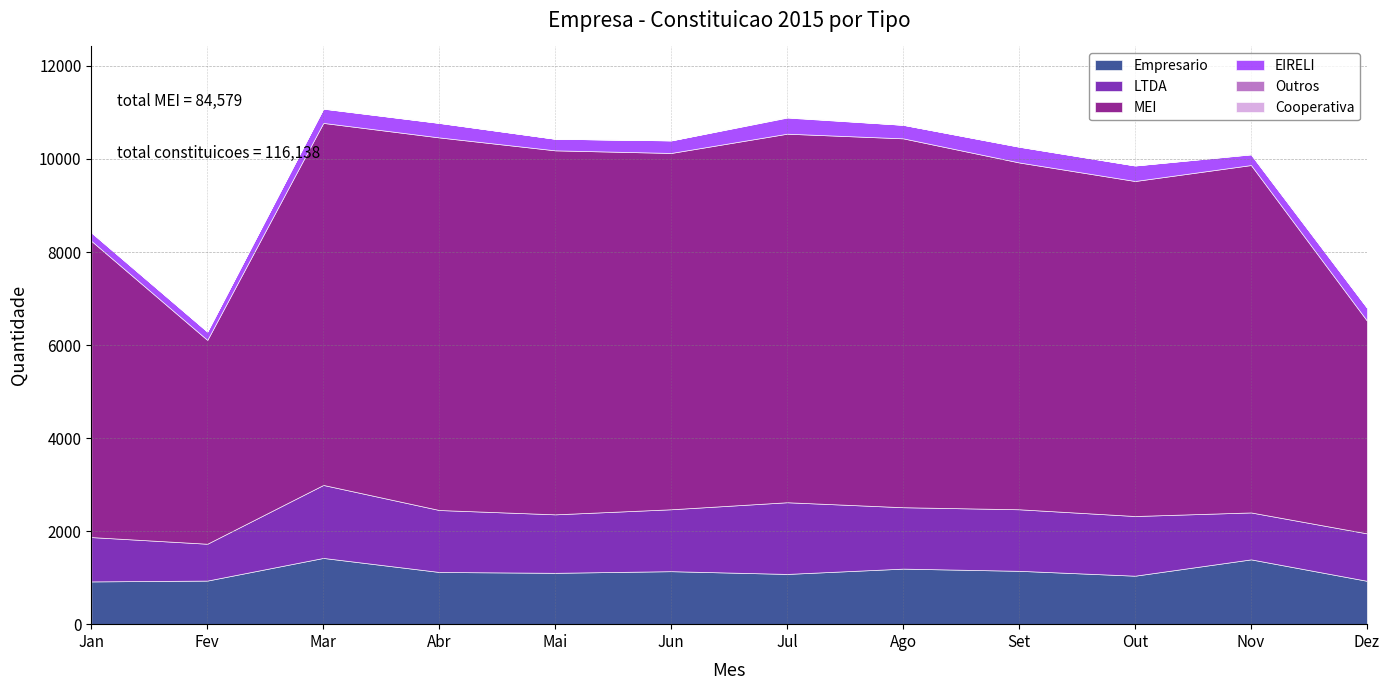

Read the Cooperativa value at Jan.

5